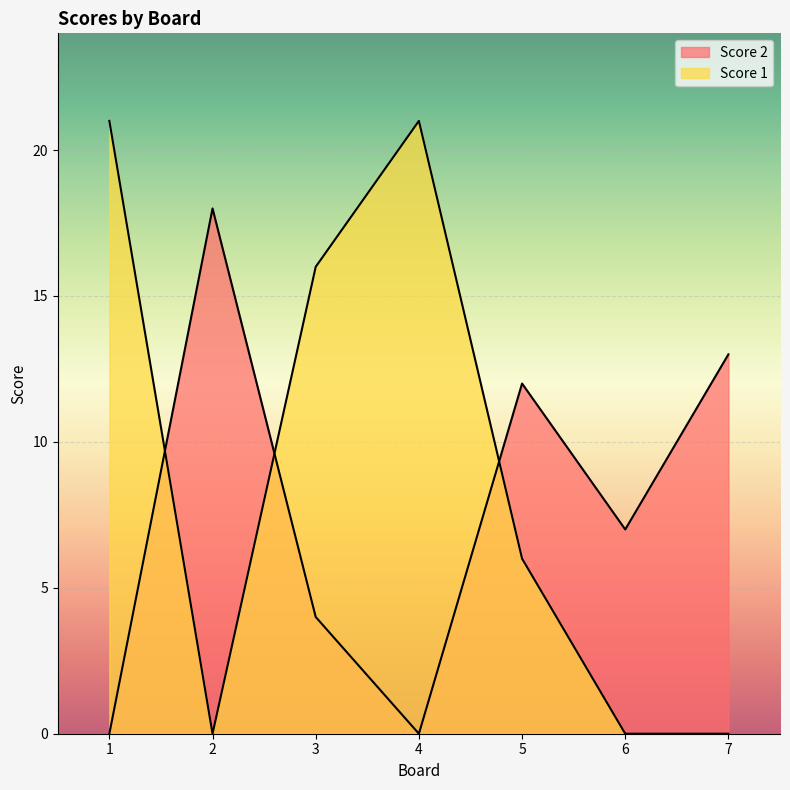

What is the average value of the Score 1 series?

9